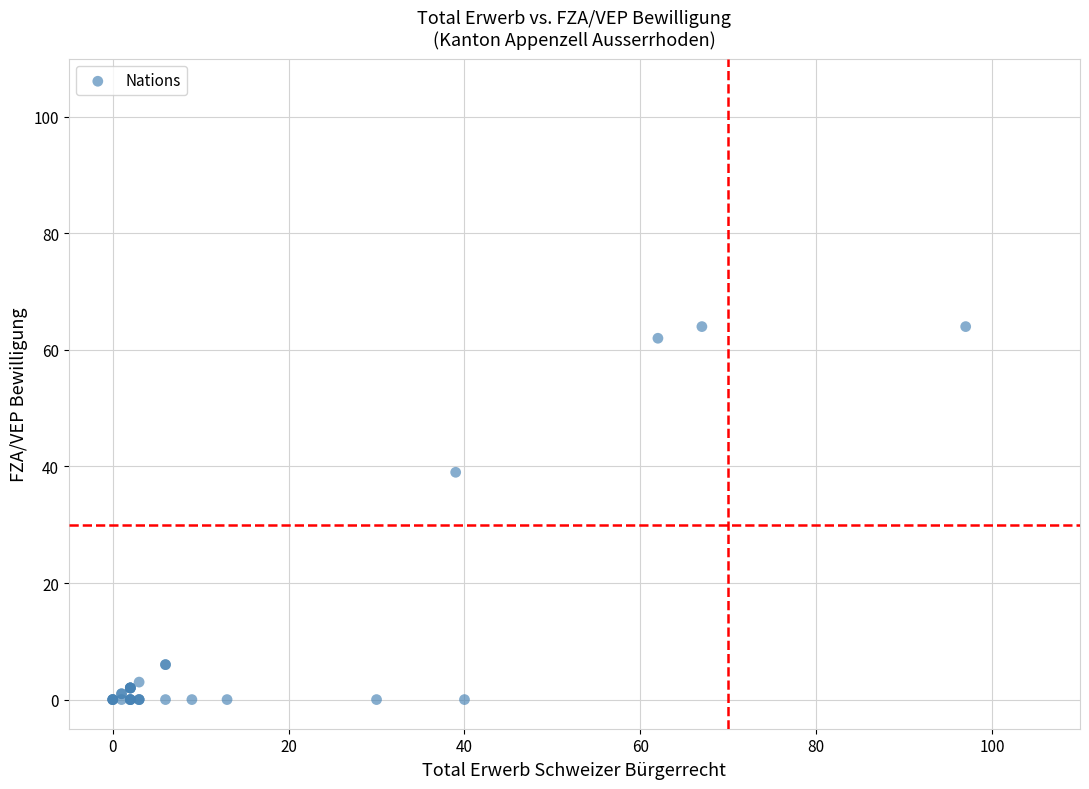

What Y value in the scatter plot is closest to 32?

39